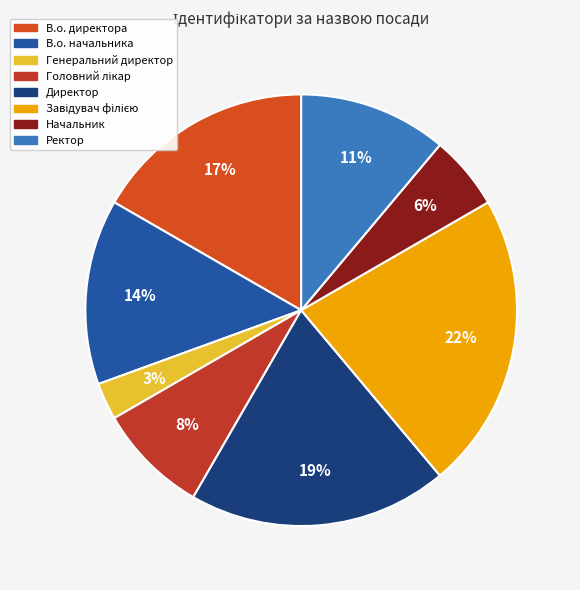

Does В.о. директора represent more than half of the total?

No